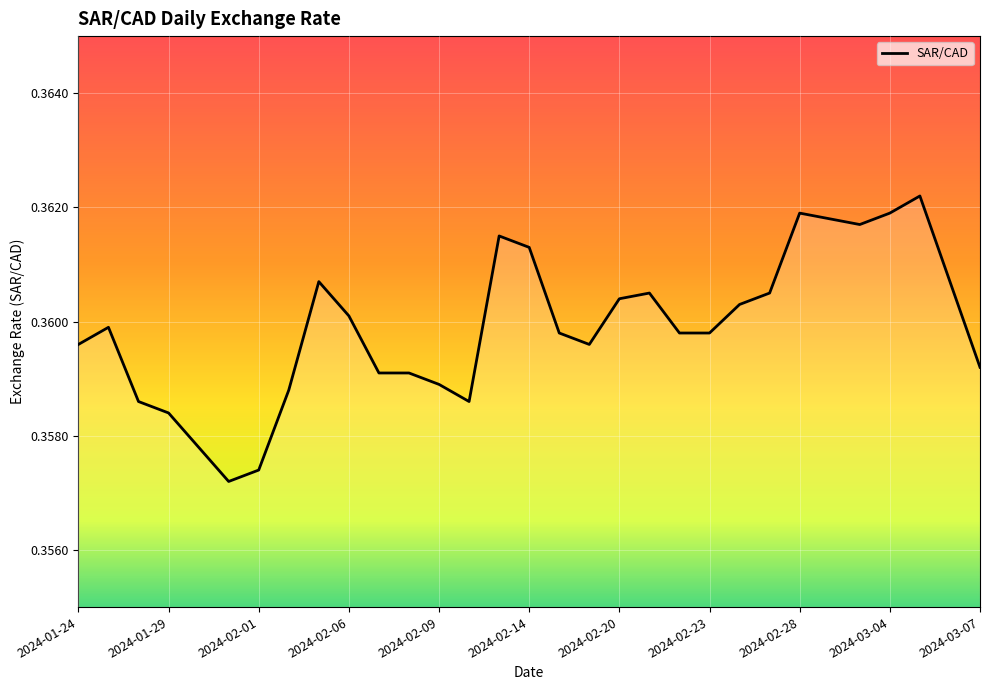

What is the label of the 18th point from the right?

2024-02-12